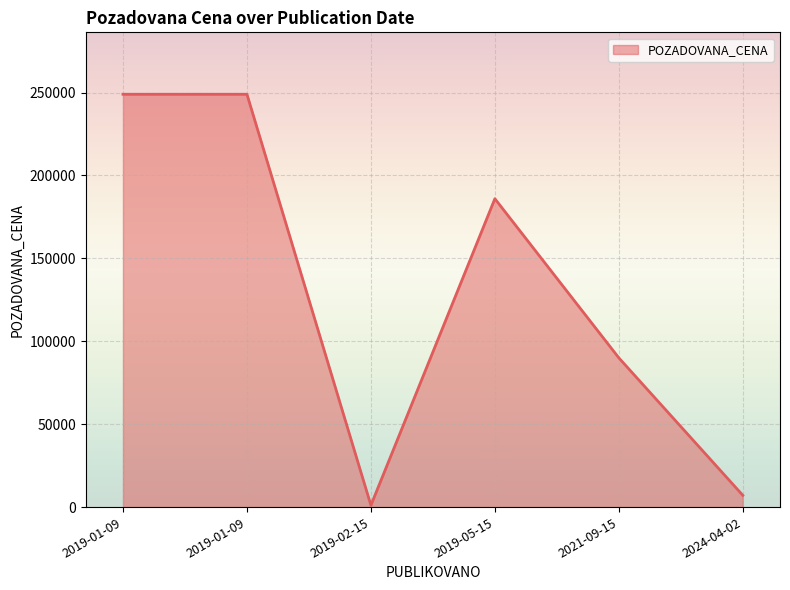

How many lines are shown in the chart?

1